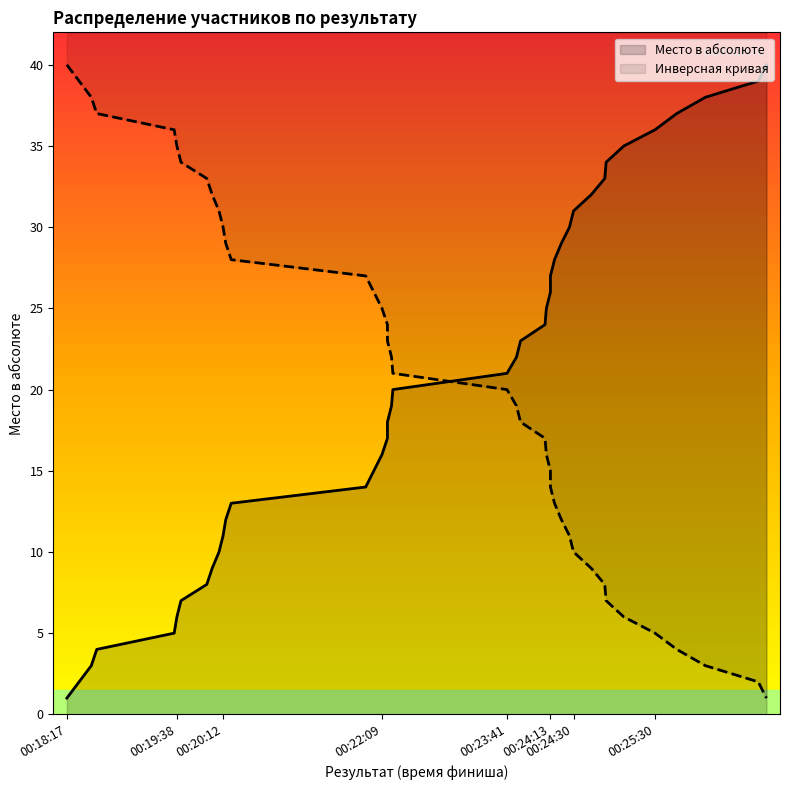

How many data points does each series have?

40